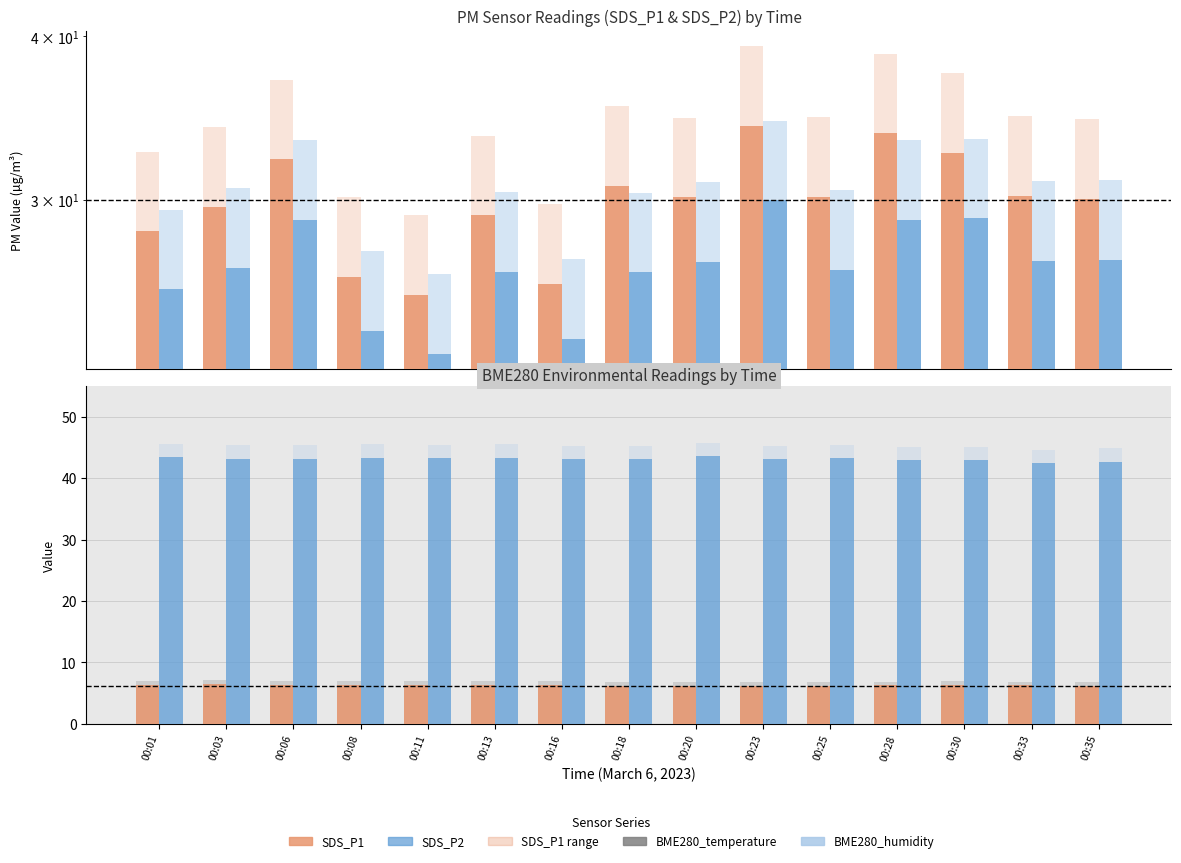

What is the minimum value shown in the chart?

6.1